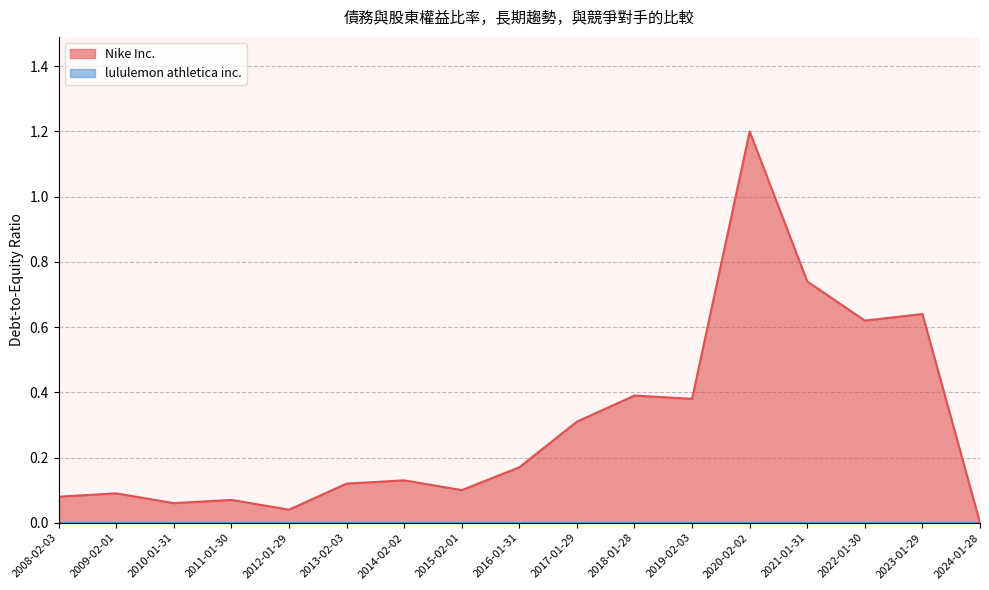

Which has a higher value, 2016-01-31 or 2021-01-31?

2021-01-31